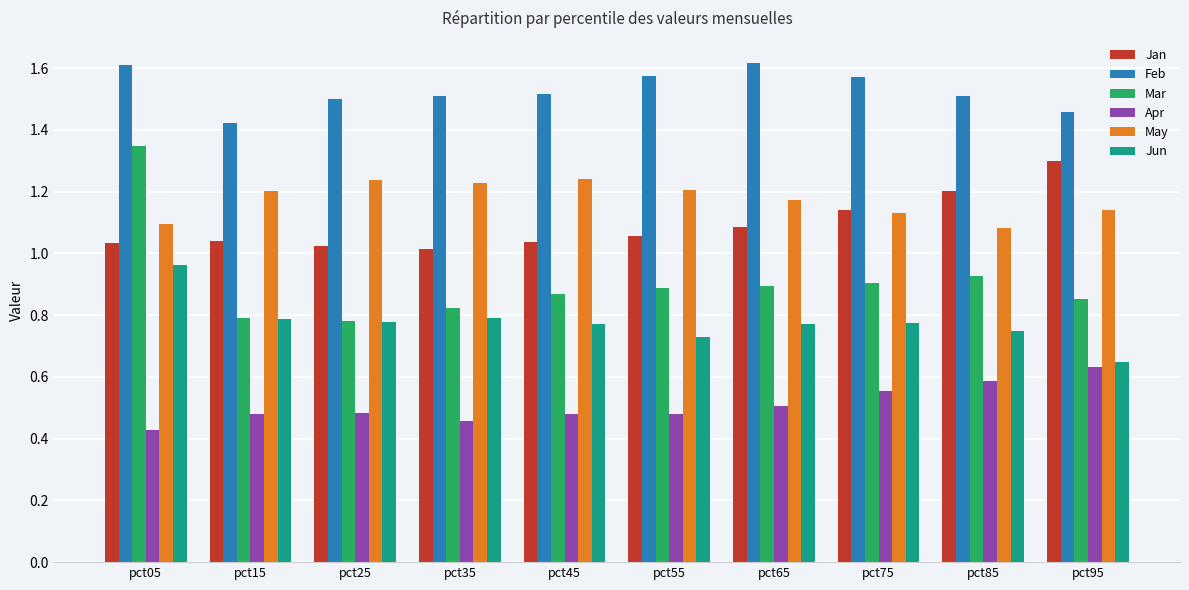

What is the sum of the May values at pct05 and pct95?

2.2